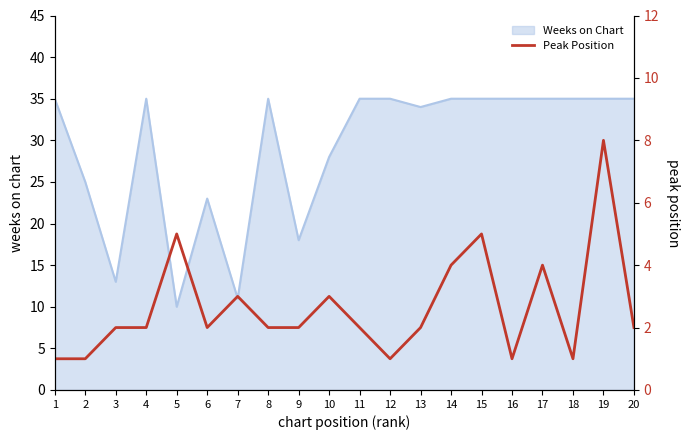

At which category does the data reach its first local valley?

6